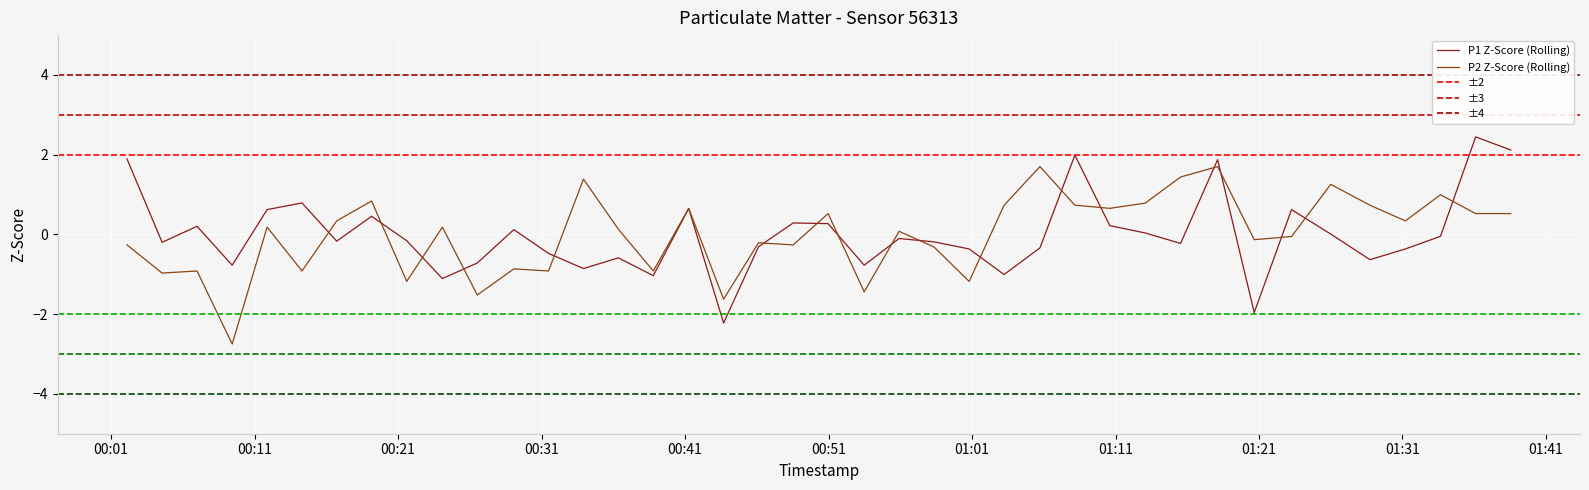

Does the chart display data point markers on the line(s)?

No